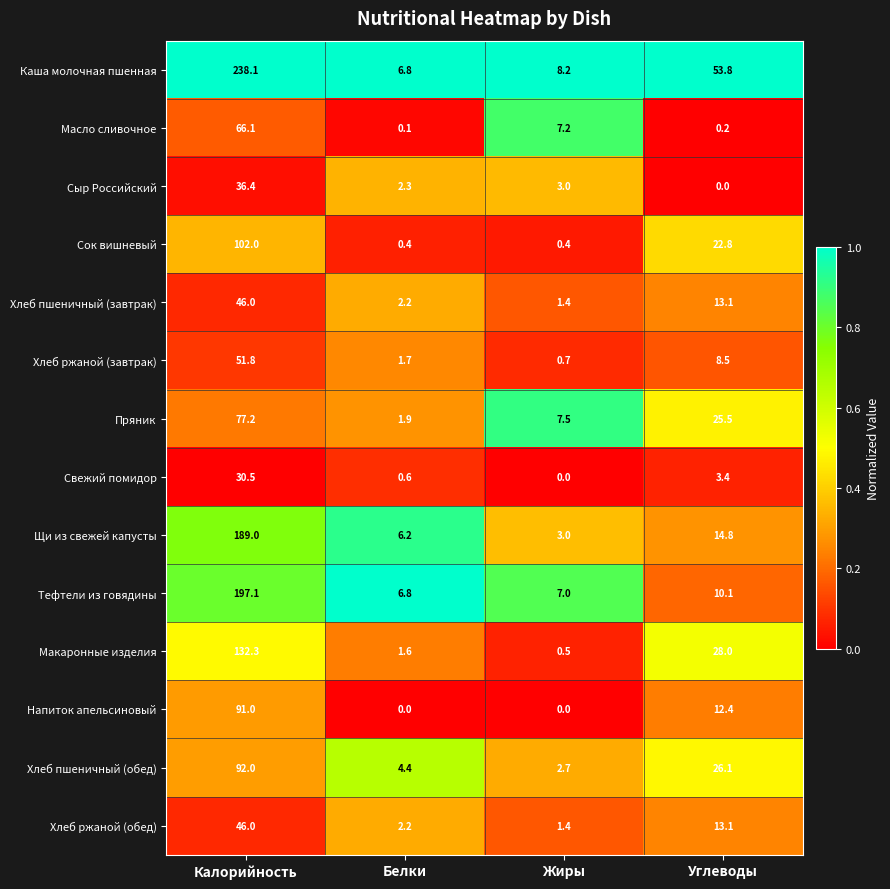

Which series has the largest total across all categories?

Каша молочная пшенная